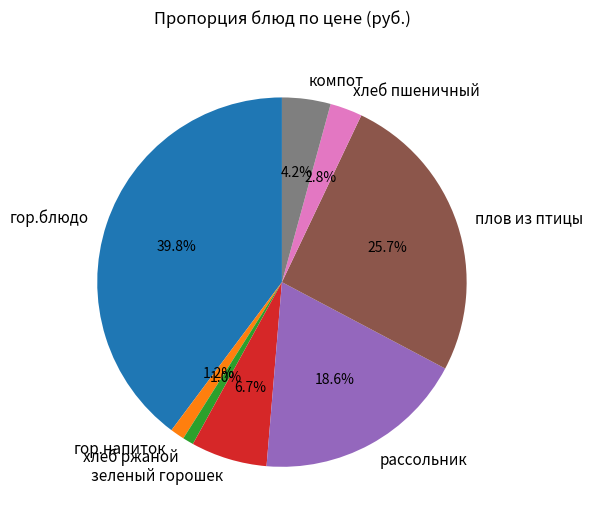

Which has a higher value, хлеб ржаной or гор.блюдо?

гор.блюдо